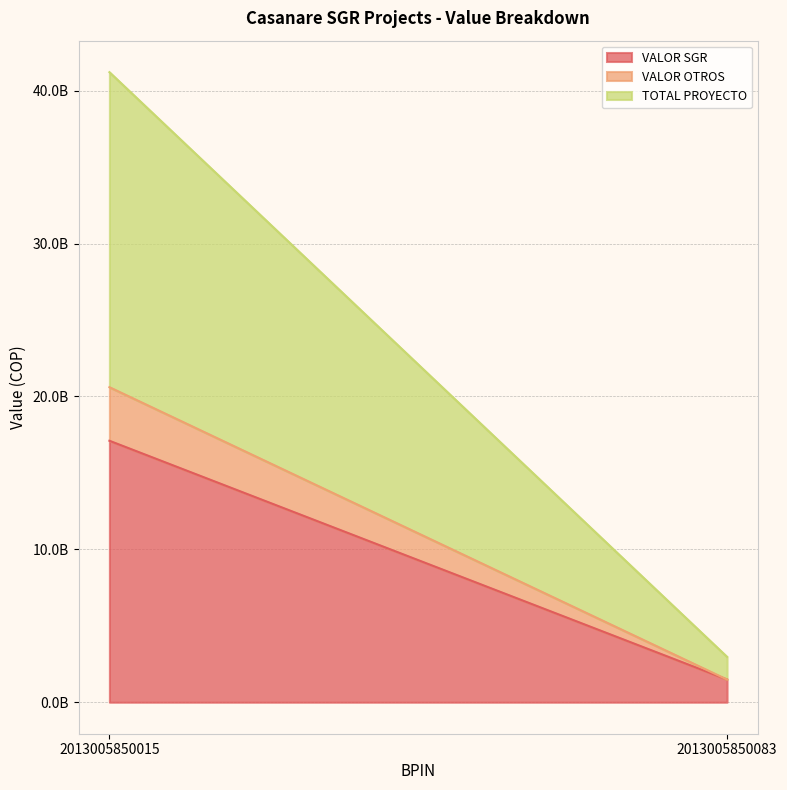

At which category is the sum across all series the highest?

2013005850015